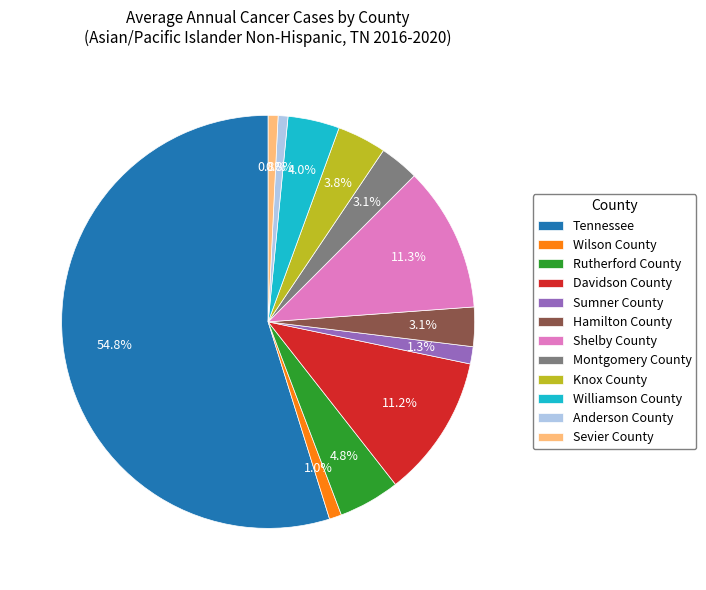

What percentage do Knox County and Davidson County together represent?

15.0%